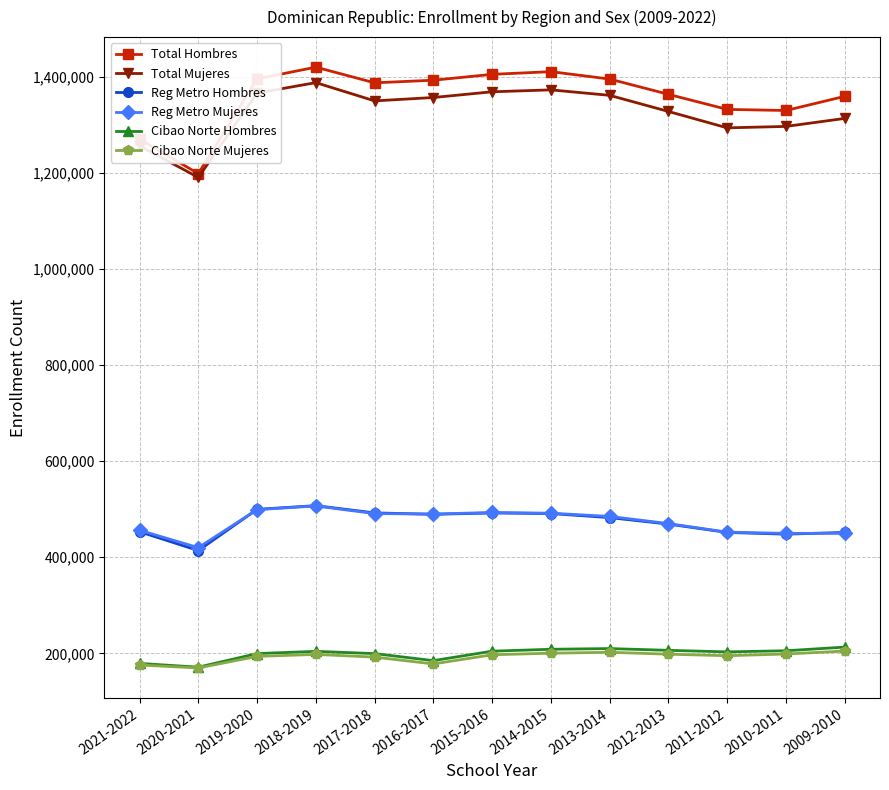

Which series has the largest total across all categories?

Total Hombres